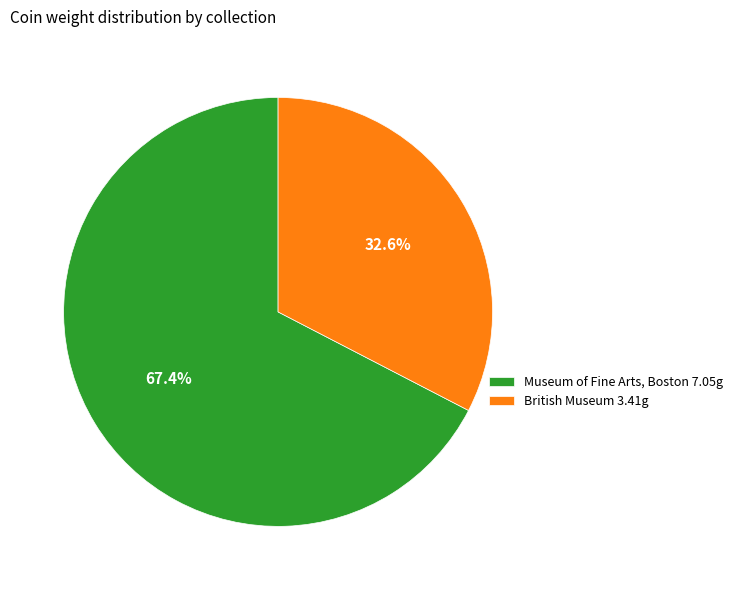

What is the ratio of the value at British Museum to the value at Museum of Fine Arts, Boston?

0.5